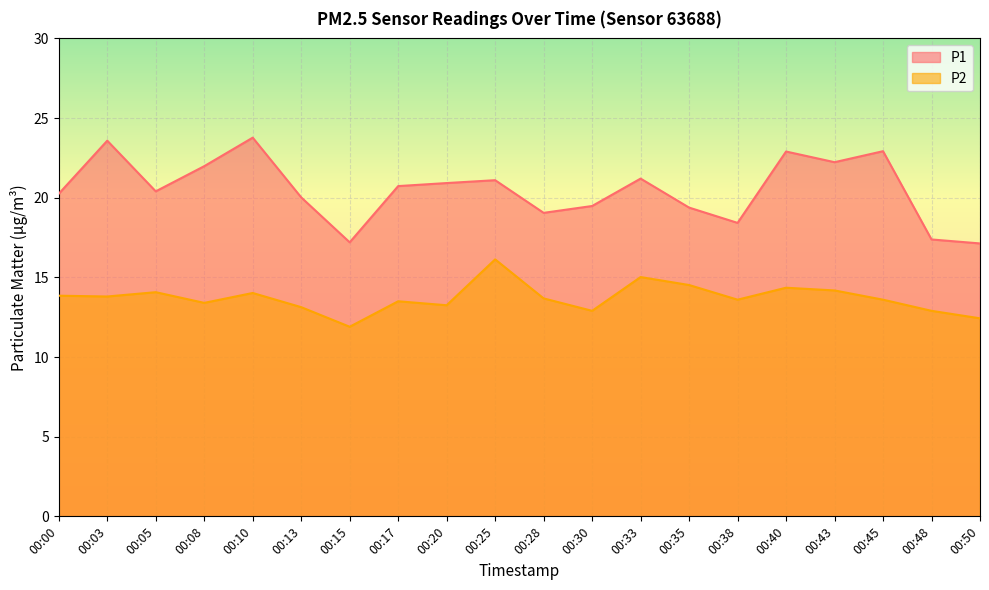

How many distinct data groups are displayed?

2